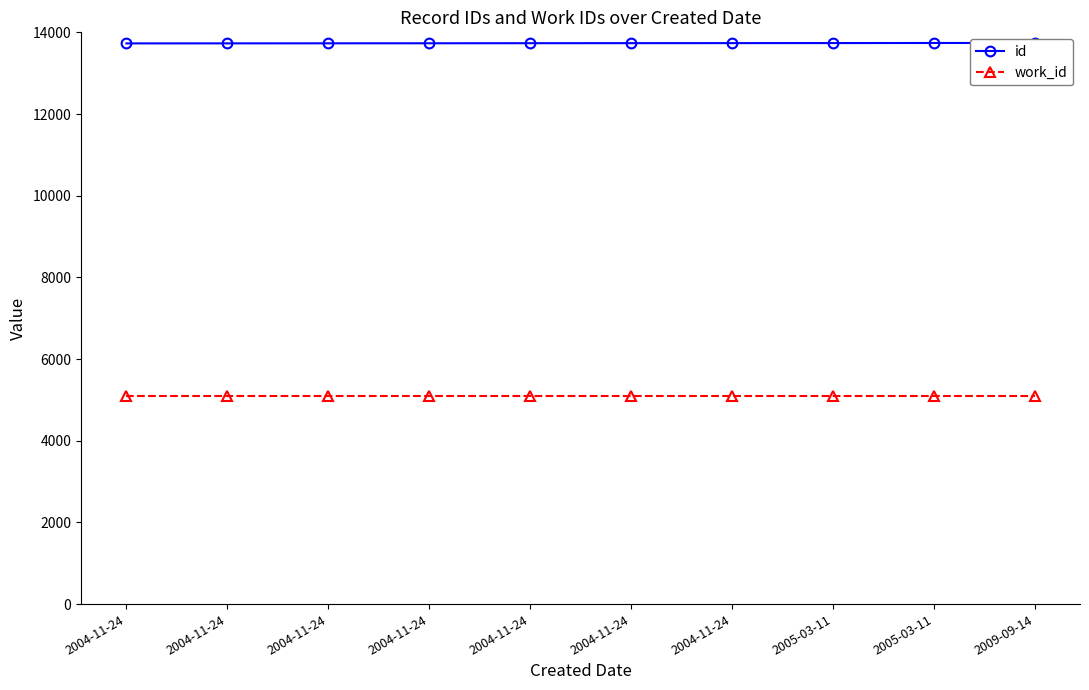

Rank the categories by id value from highest to lowest.

2009-09-14, 2005-03-11, 2005-03-11, 2004-11-24, 2004-11-24, 2004-11-24, 2004-11-24, 2004-11-24, 2004-11-24, 2004-11-24